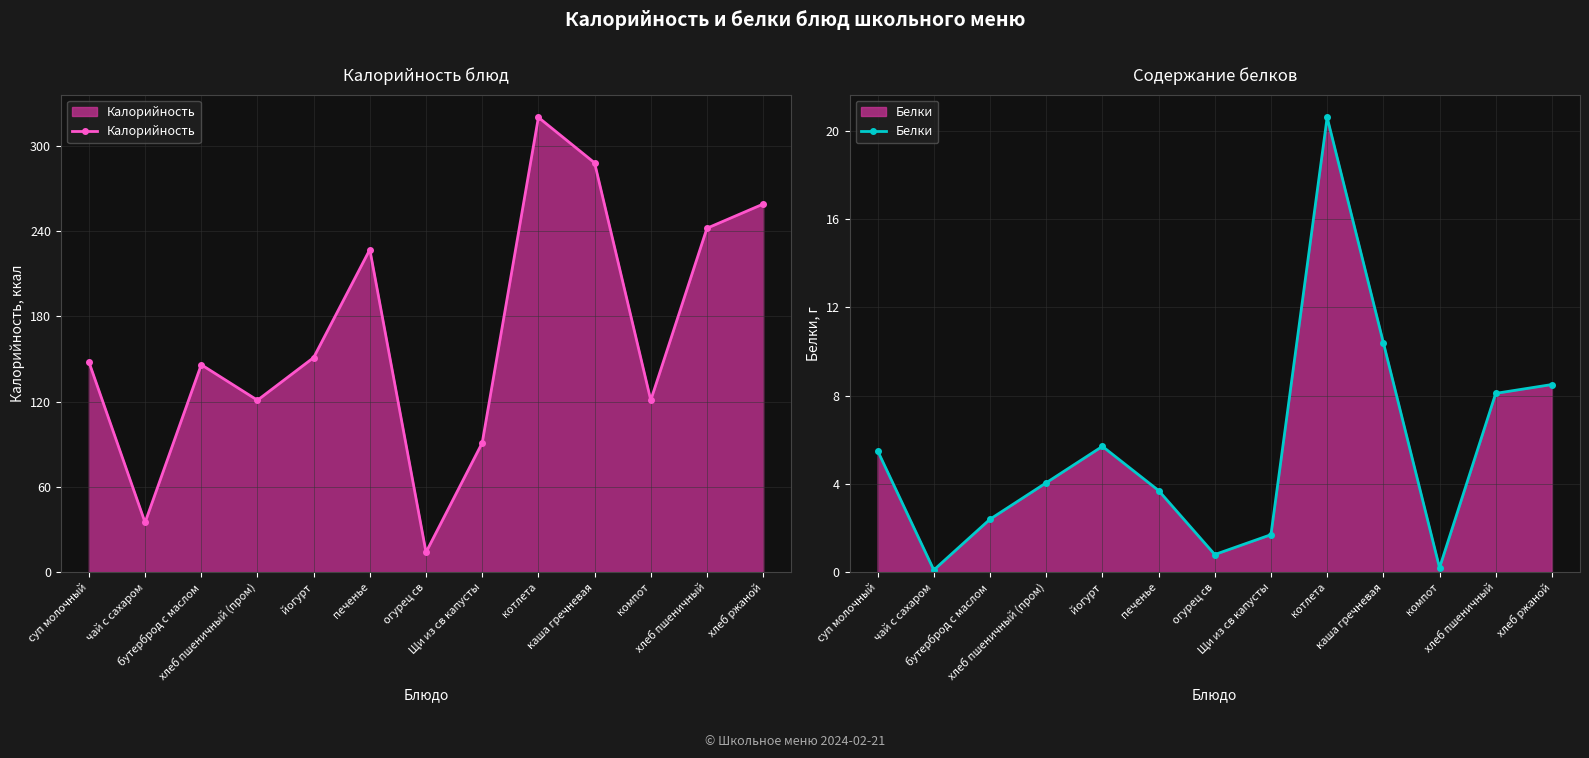

Is it true that Белки equals 3.6 at йогурт?

False